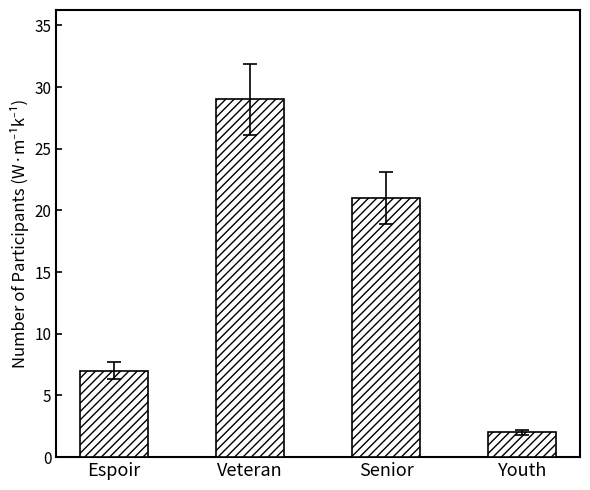

Does the chart contain stacked bars?

No